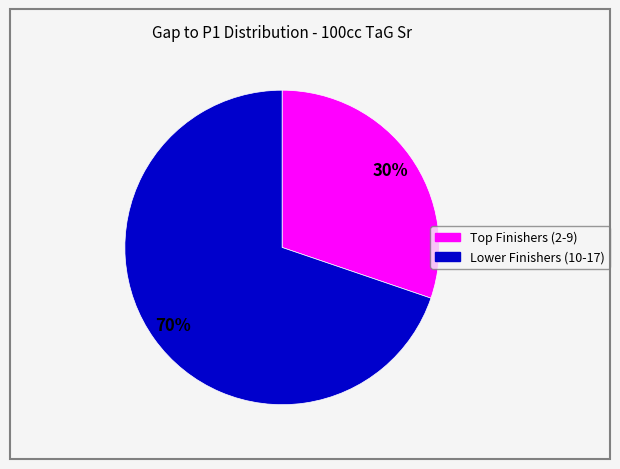

To the nearest percent, what is the difference between the largest and smallest slice percentages?

40%